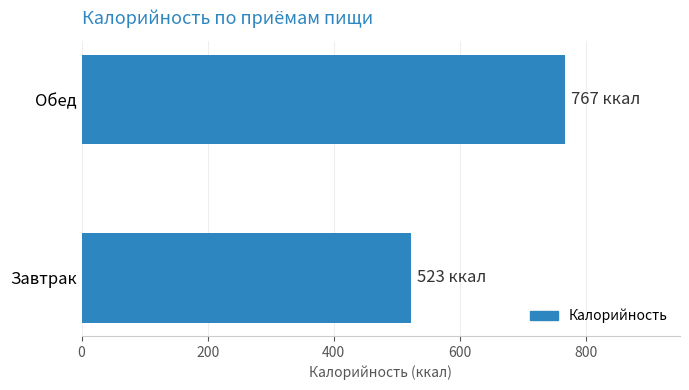

Does the chart contain any negative values?

No